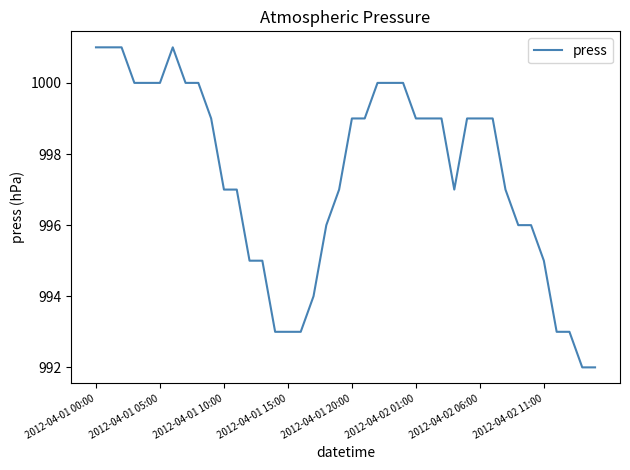

What is the sum of all values?

39896